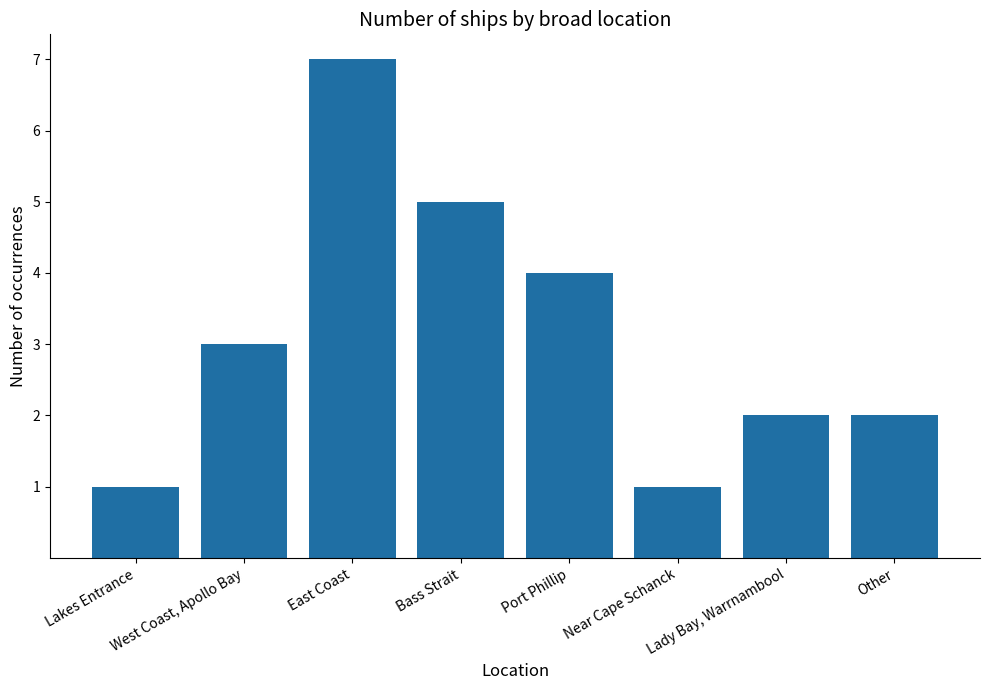

What is the sum of all values?

25